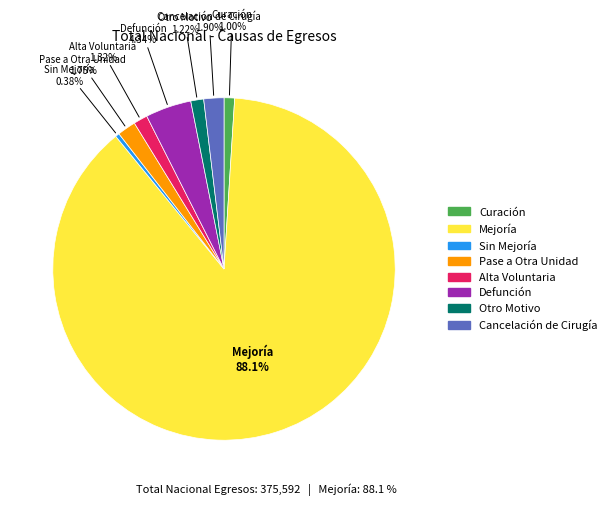

How many segments does this pie chart have?

8